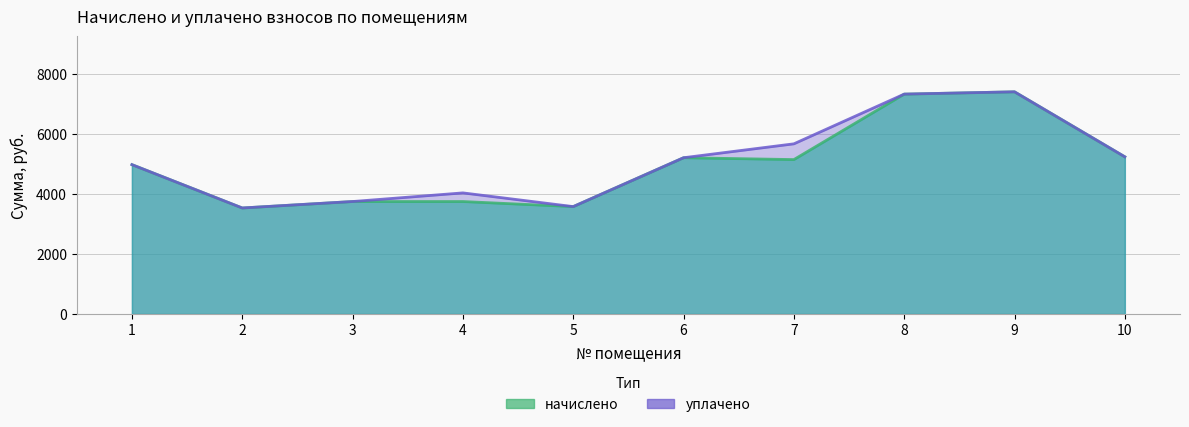

Which series has the widest spread of values?

начислено